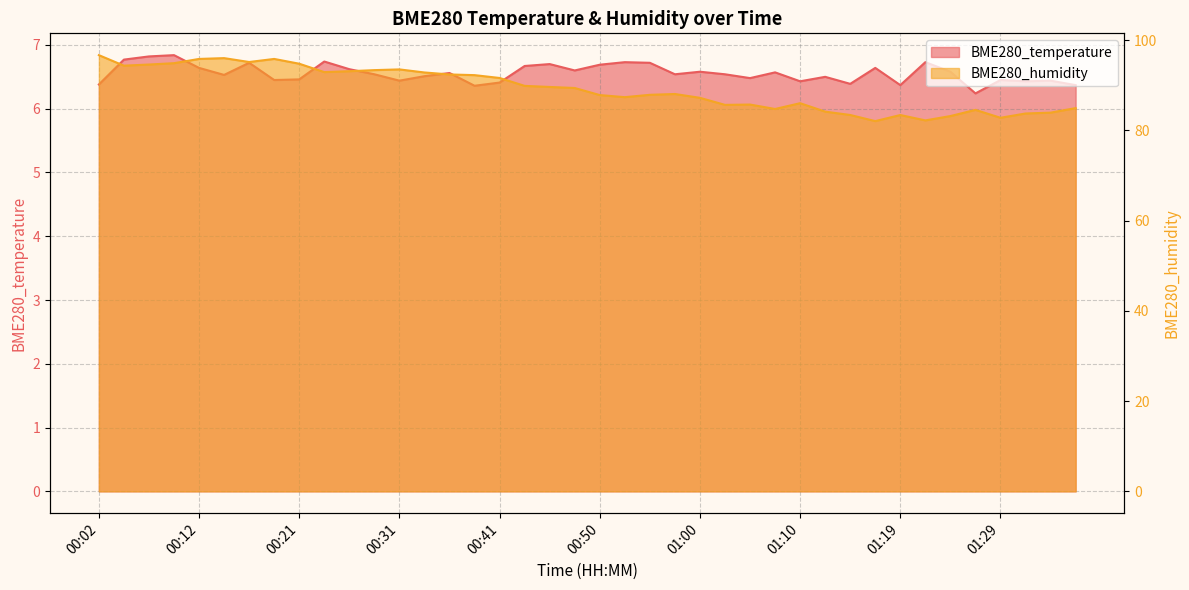

What is the sum of the BME280_humidity values at 00:33 and 00:38?

185.1